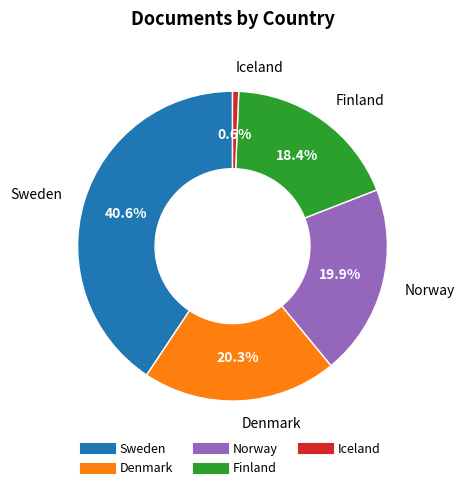

Is it true that Sweden is 41% of the pie?

True